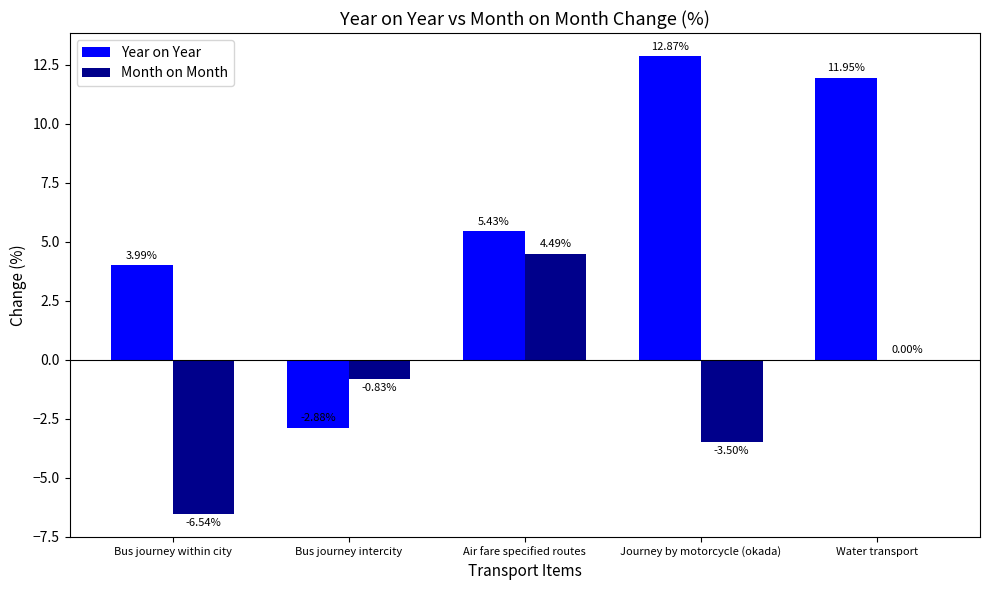

What is the sum of all Month on Month values?

-6.4